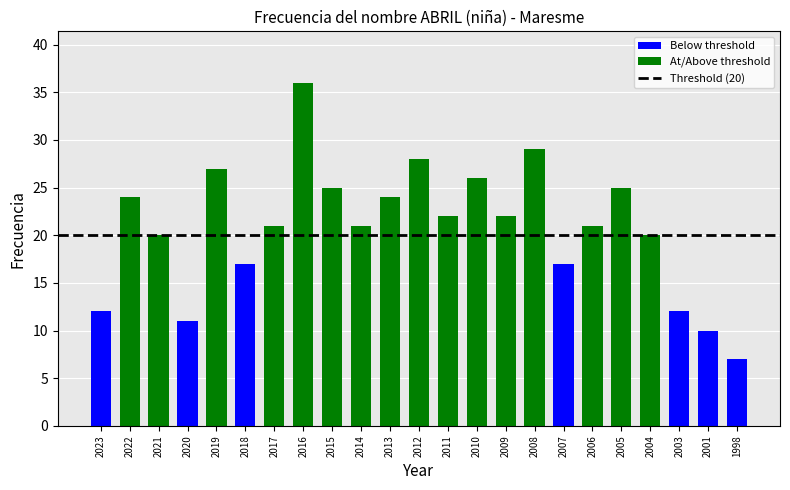

Is it true that the value at 2009 is 22?

True